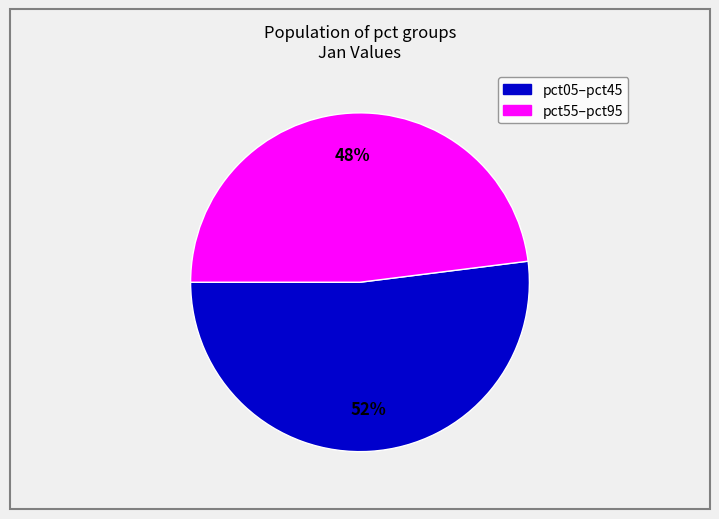

Is there a majority slice in this chart?

Yes